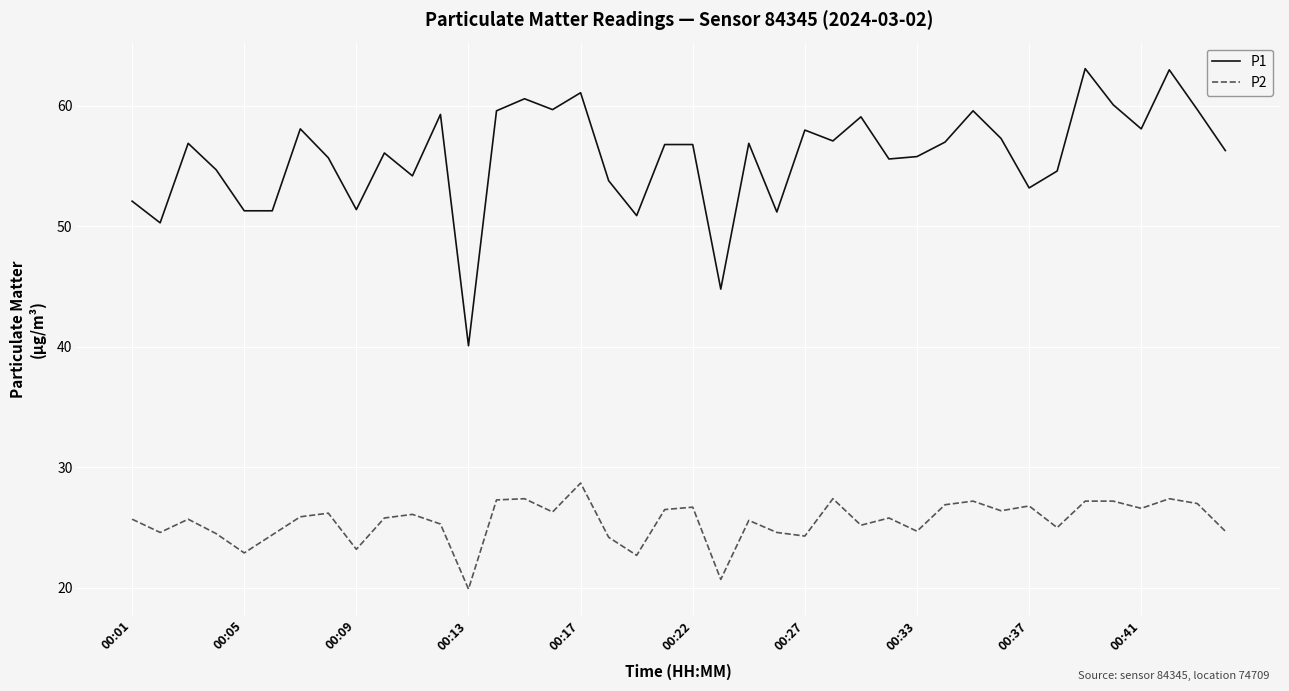

True or false: P1 and P2 cross at least once.

False